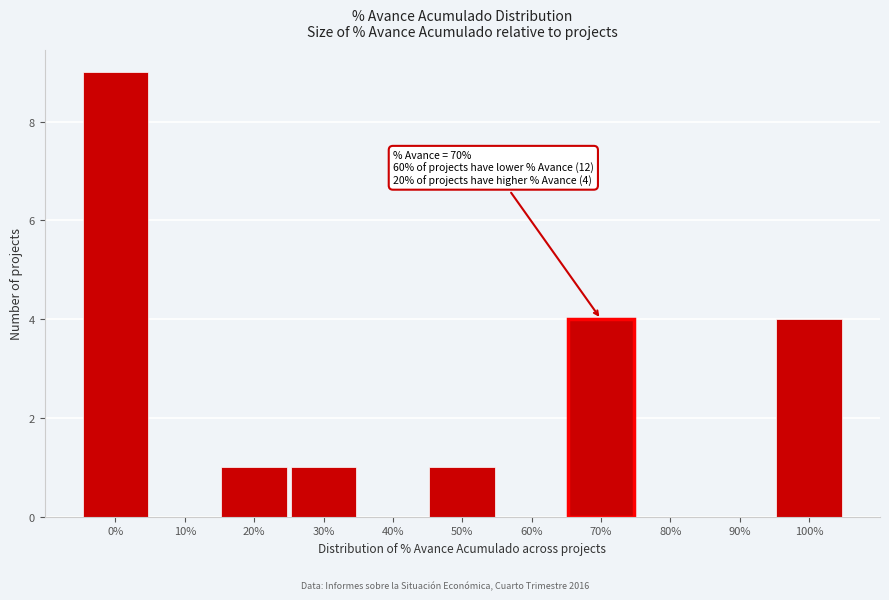

Over which range of the x-axis is the bar tallest?

-5 to 5